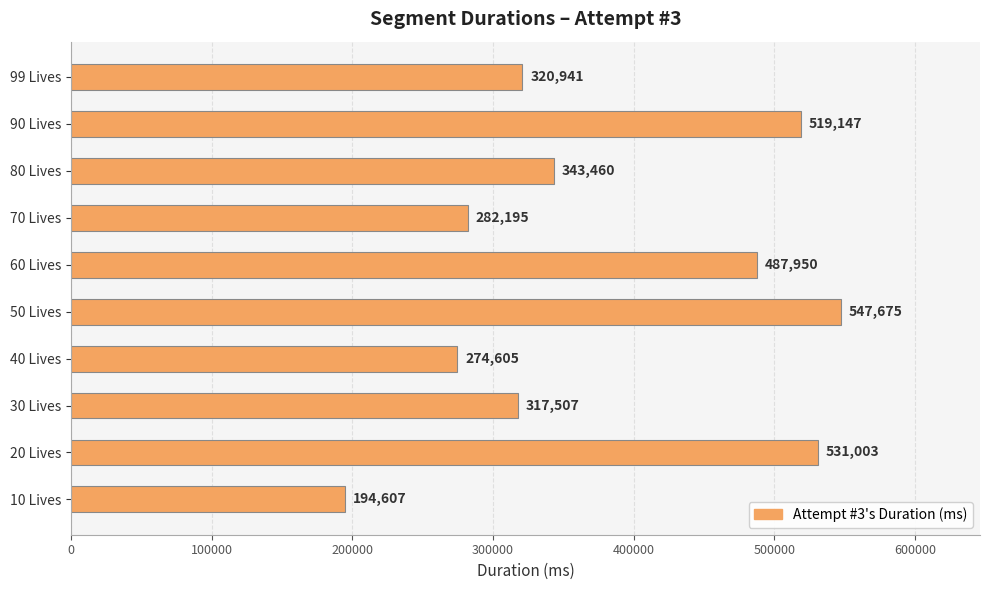

True or false: the data shows 236272 at 50 Lives.

False